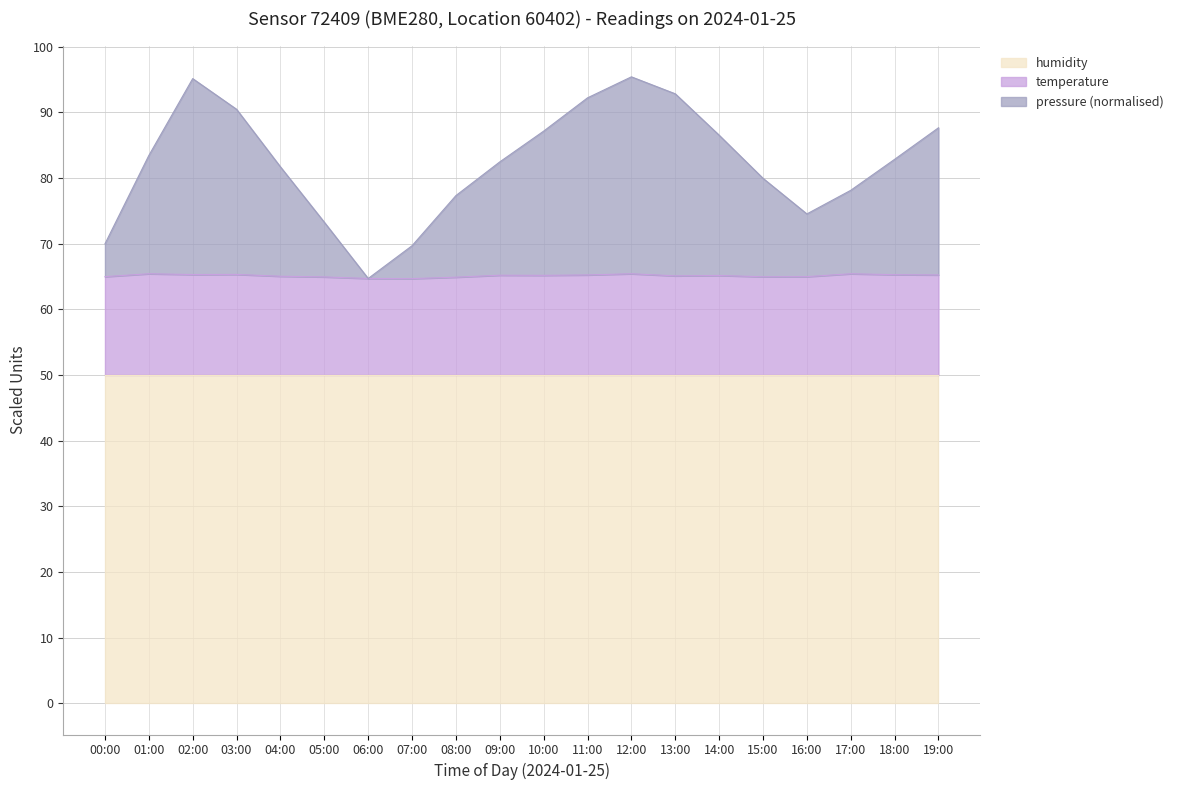

What is the difference between the temperature values at 19:00 and 14:00?

0.1